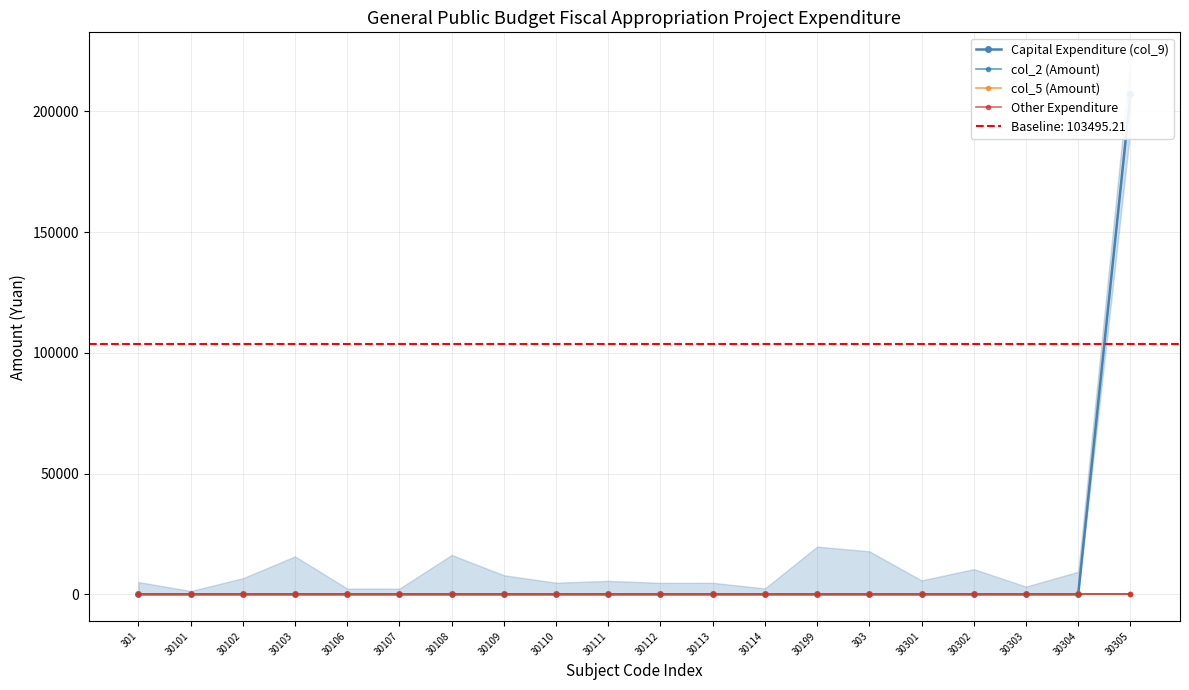

At which label is col_5 (Amount) closest to 0?

301